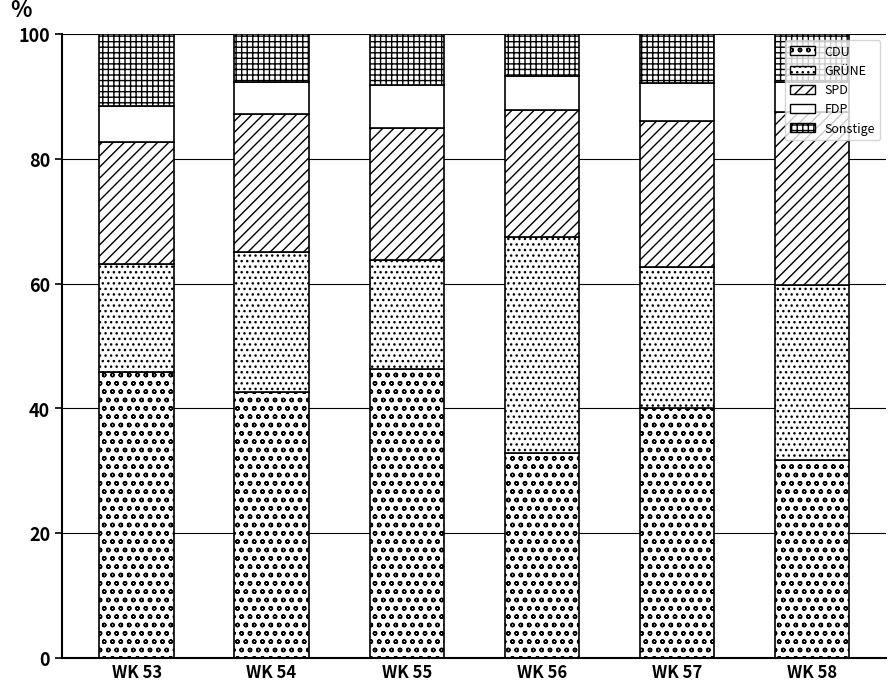

Does the chart contain any negative values?

No